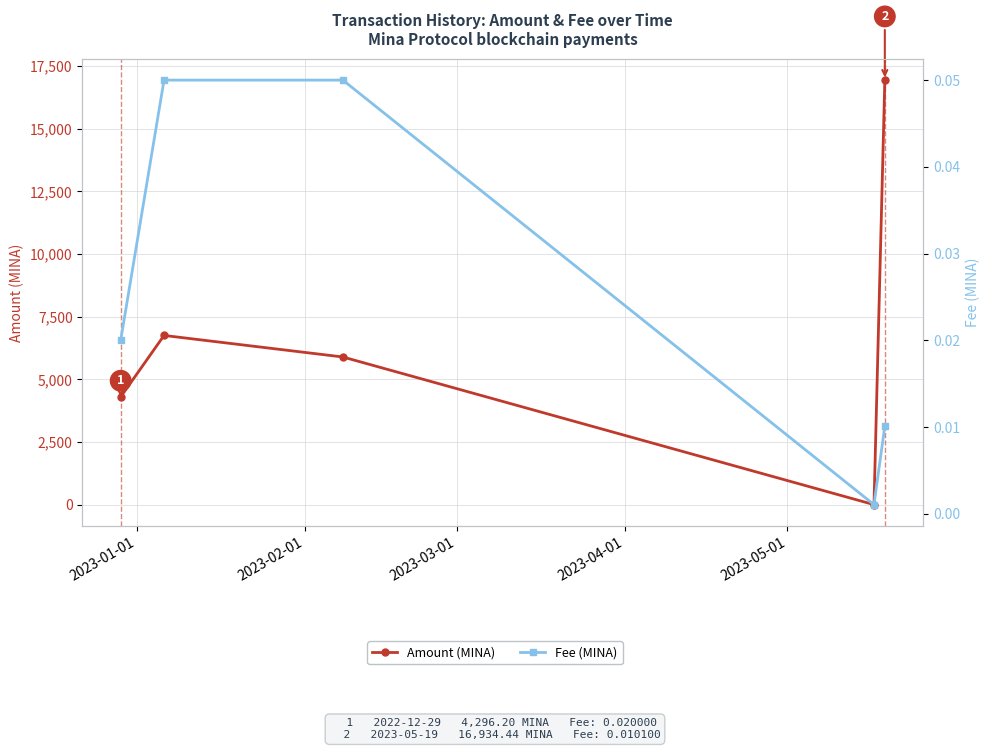

True or false: Amount (MINA) has a value of 0.0 at 2023-04-01.

False